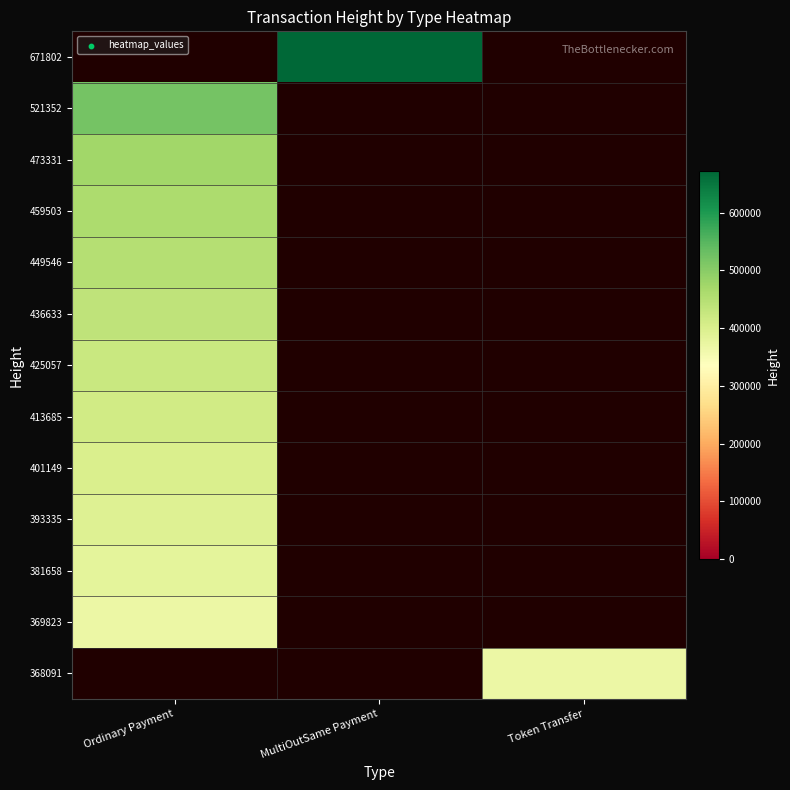

Rank the series at Ordinary Payment from highest to lowest value.

521352, 473331, 459503, 449546, 436633, 425057, 413685, 401149, 393335, 381658, 369823, 368091, 671802